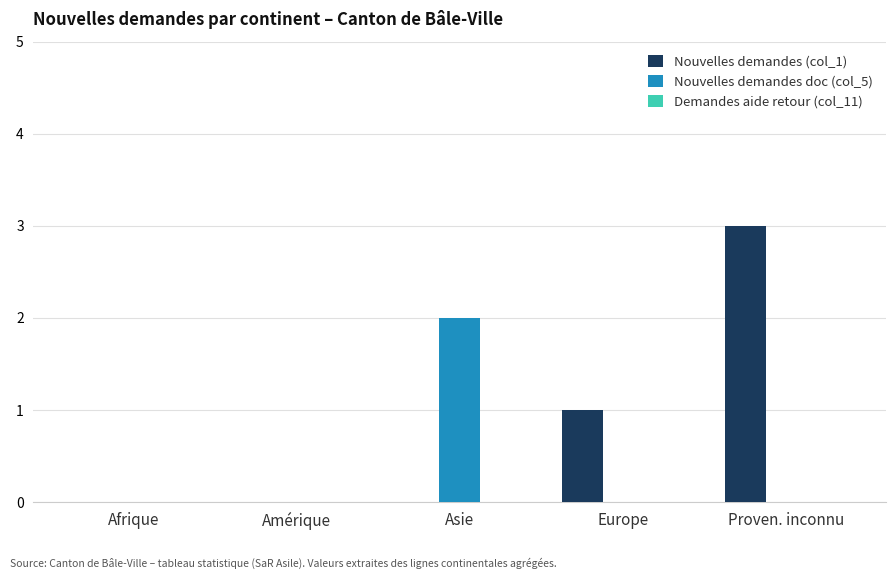

Is the value of Nouvelles demandes doc (col_5) at Asie greater than the value of Nouvelles demandes (col_1) at Amérique?

Yes